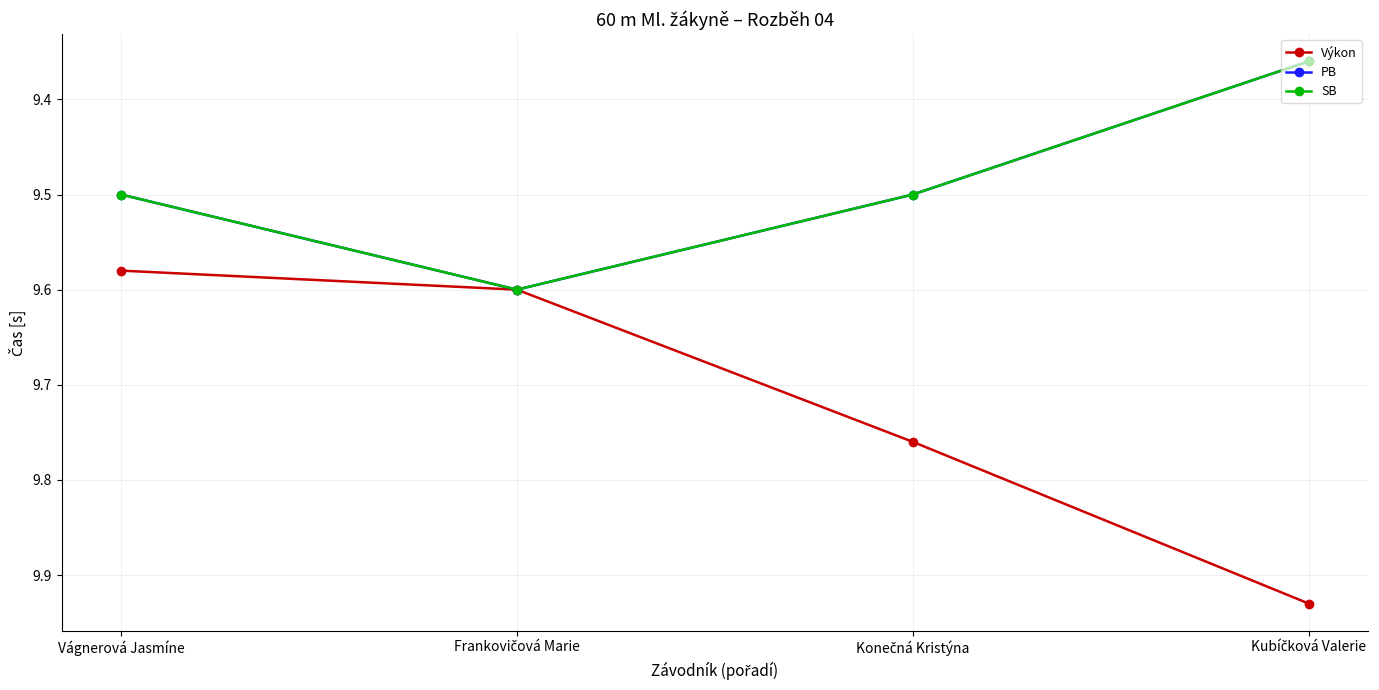

Read the PB value at Frankovičová Marie.

9.6